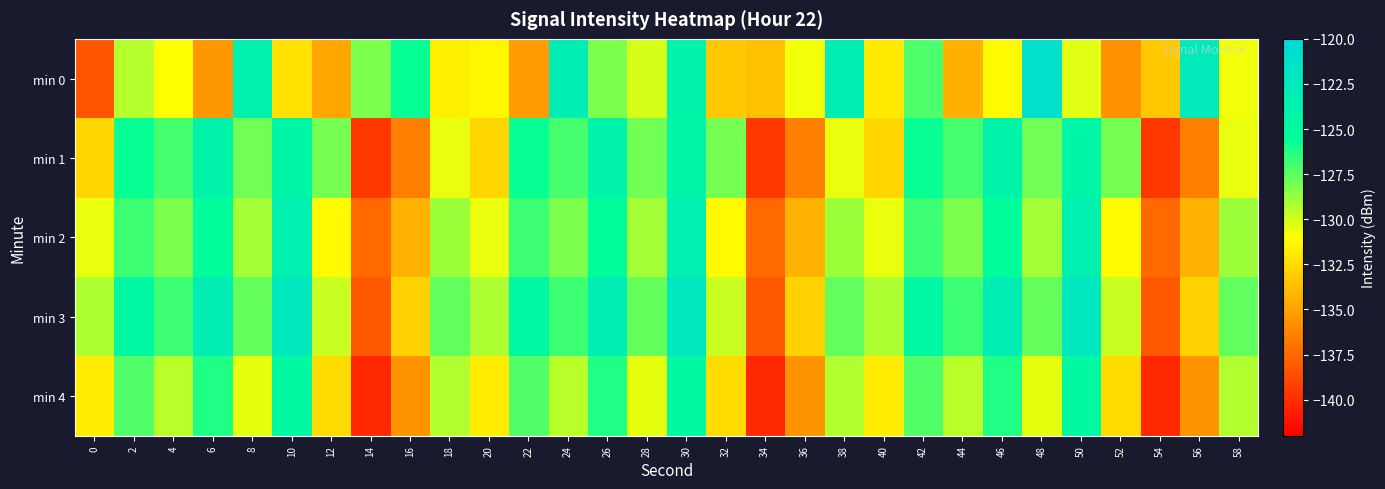

What is the spread (max minus min) of values at 18?

4.1